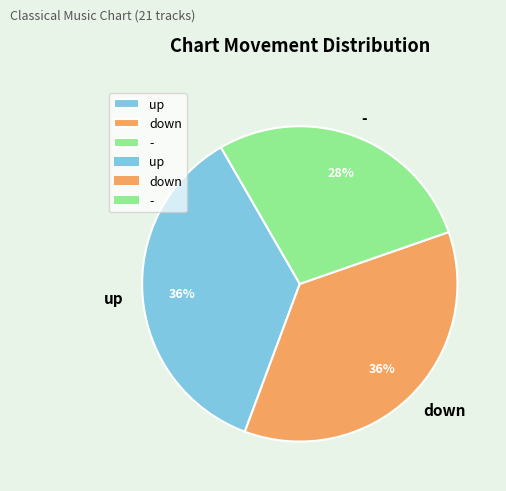

Is down the majority of the pie?

No